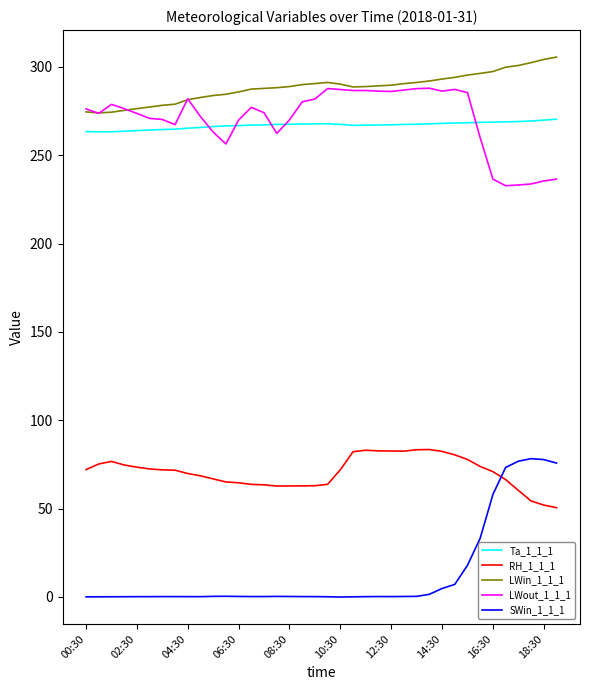

What is the greatest value displayed?

305.6